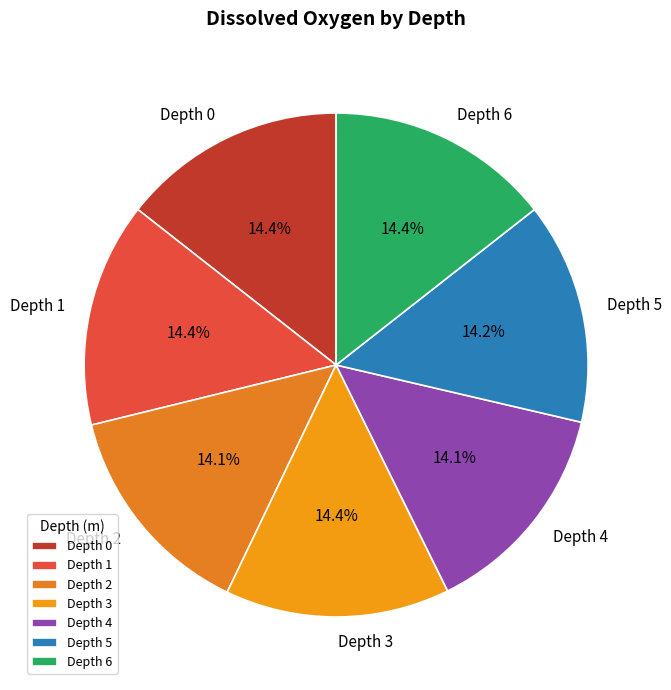

How many segments does this pie chart have?

7